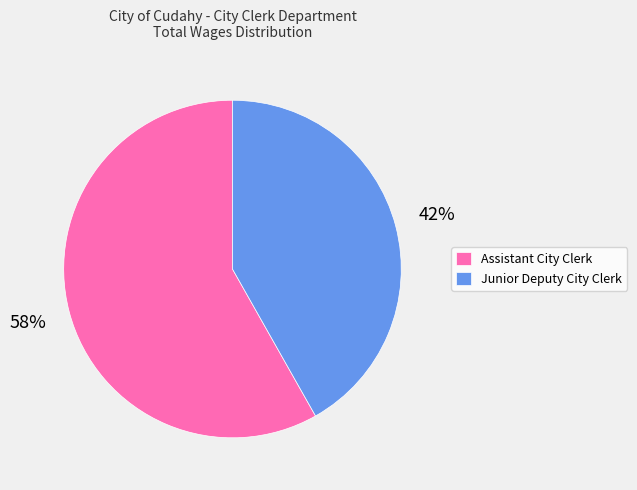

Do Assistant City Clerk and Junior Deputy City Clerk together represent more than half of the pie?

Yes